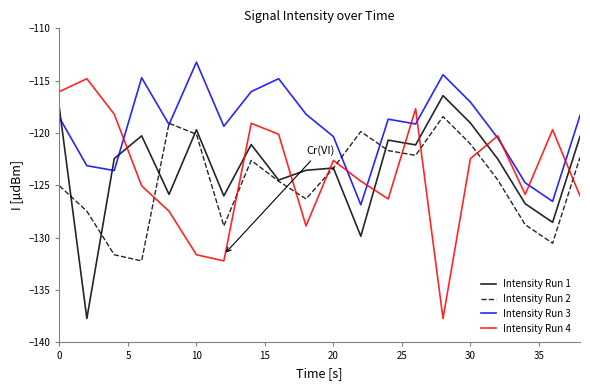

How many intersections are there between Intensity Run 3 and Intensity Run 1?

3